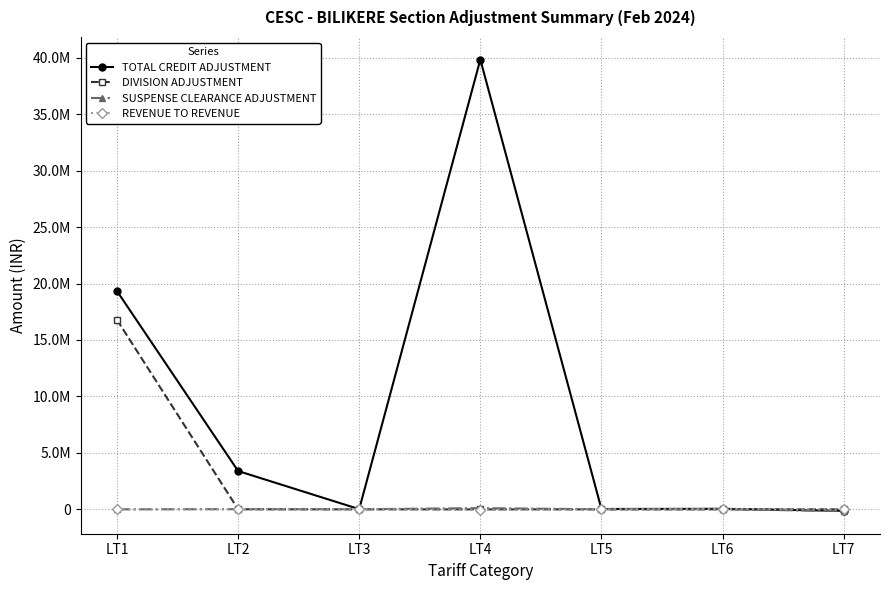

Which category has the lowest value across all series?

LT7